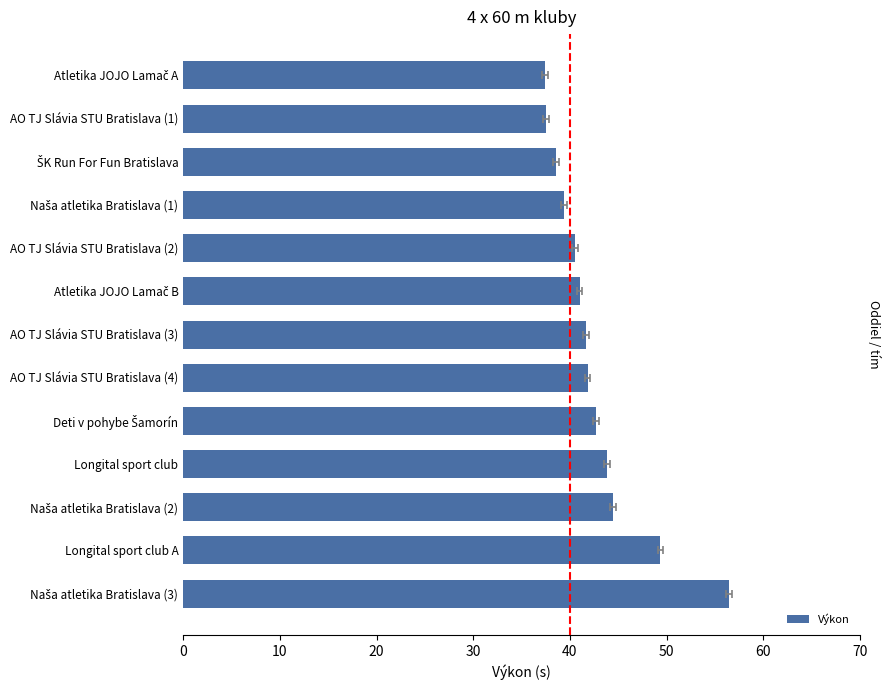

How many data points are less than 41?

5